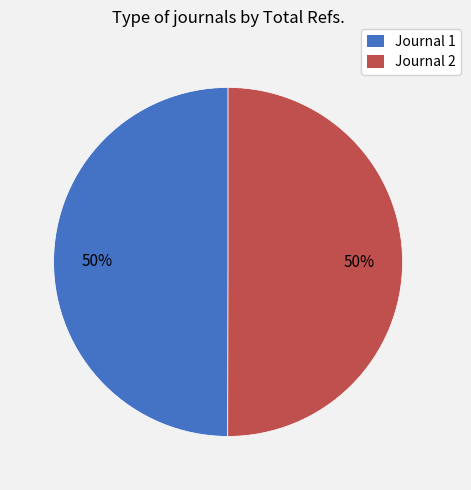

To the nearest percent, what is the average slice percentage?

50%